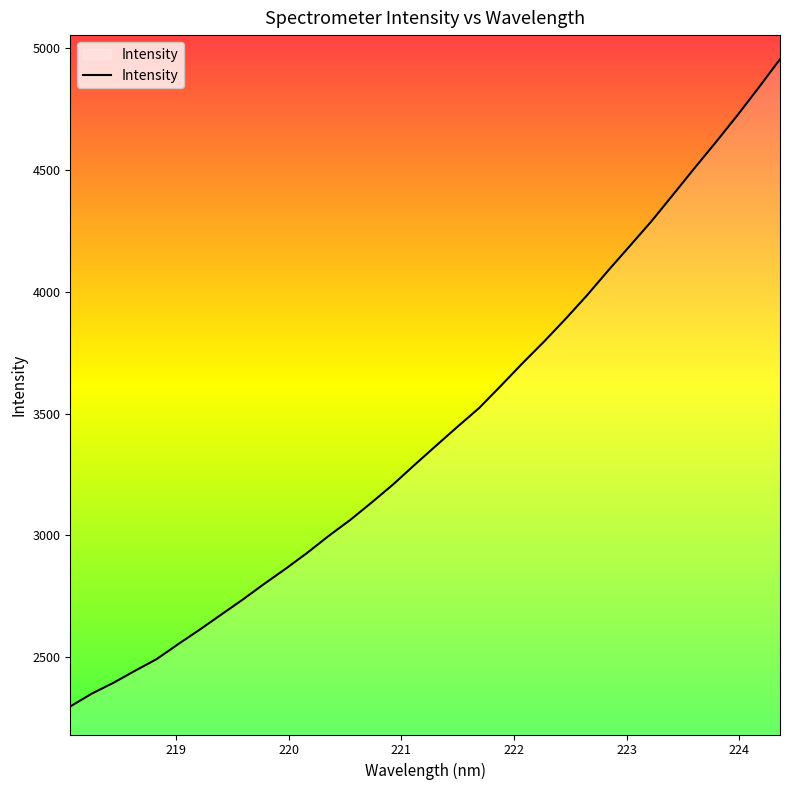

What is the minimum value shown in the chart?

2299.1